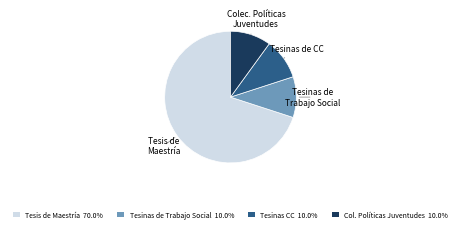

What is the ratio of the value at Colec. Políticas Juventudes to the value at Tesinas de Trabajo Social?

1.0